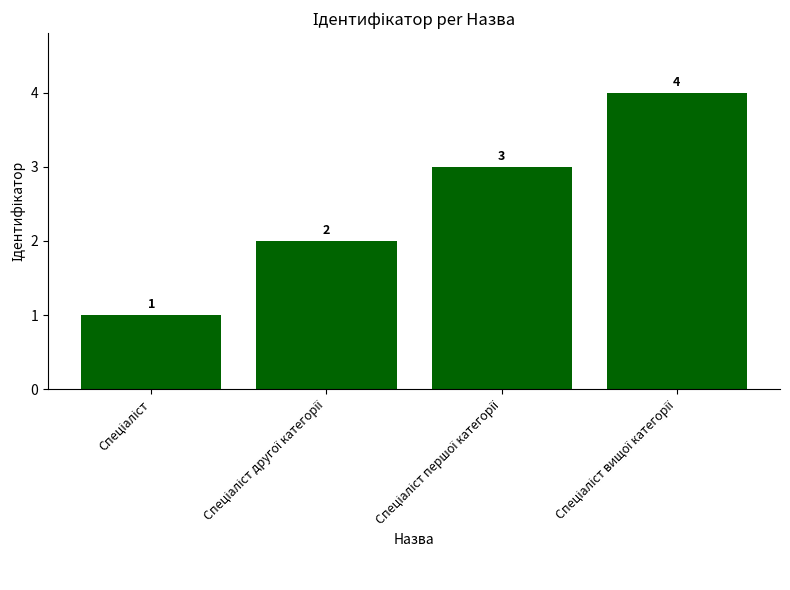

What is the greatest value displayed?

4